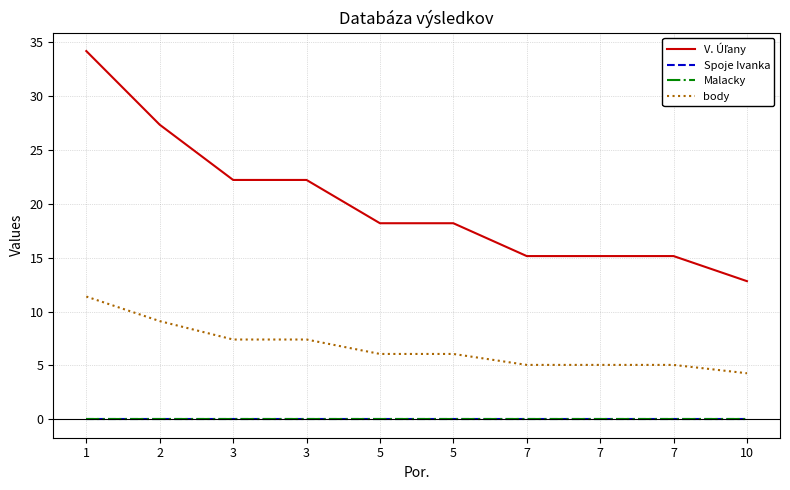

How many lines are shown in the chart?

4